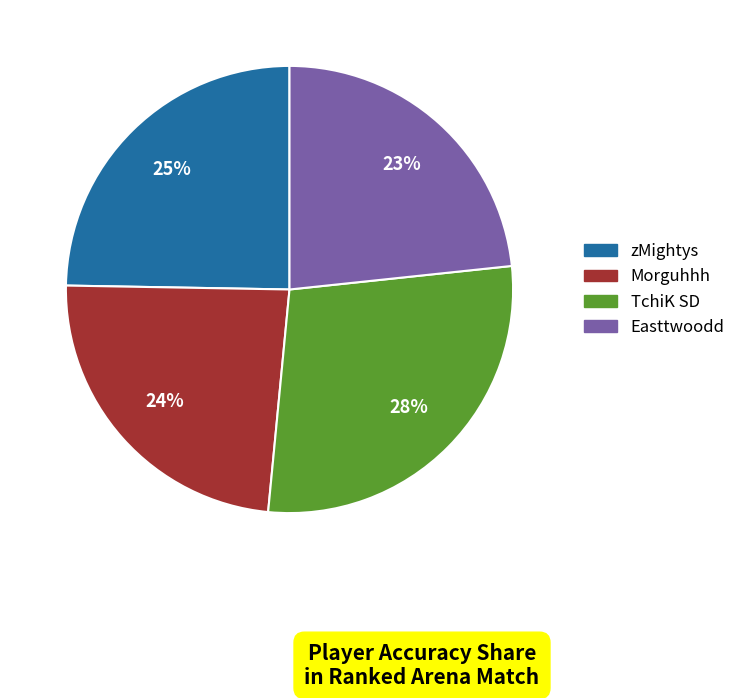

Is there any slice that represents more than half of the pie?

No